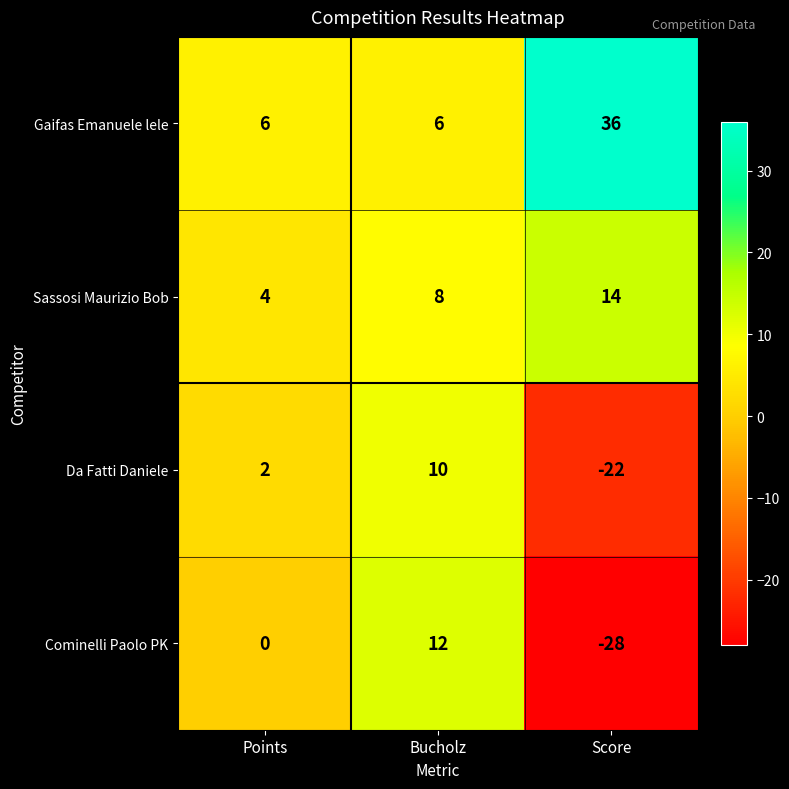

List the series in order of their peak value, lowest first.

Da Fatti Daniele, Cominelli Paolo PK, Sassosi Maurizio Bob, Gaifas Emanuele lele